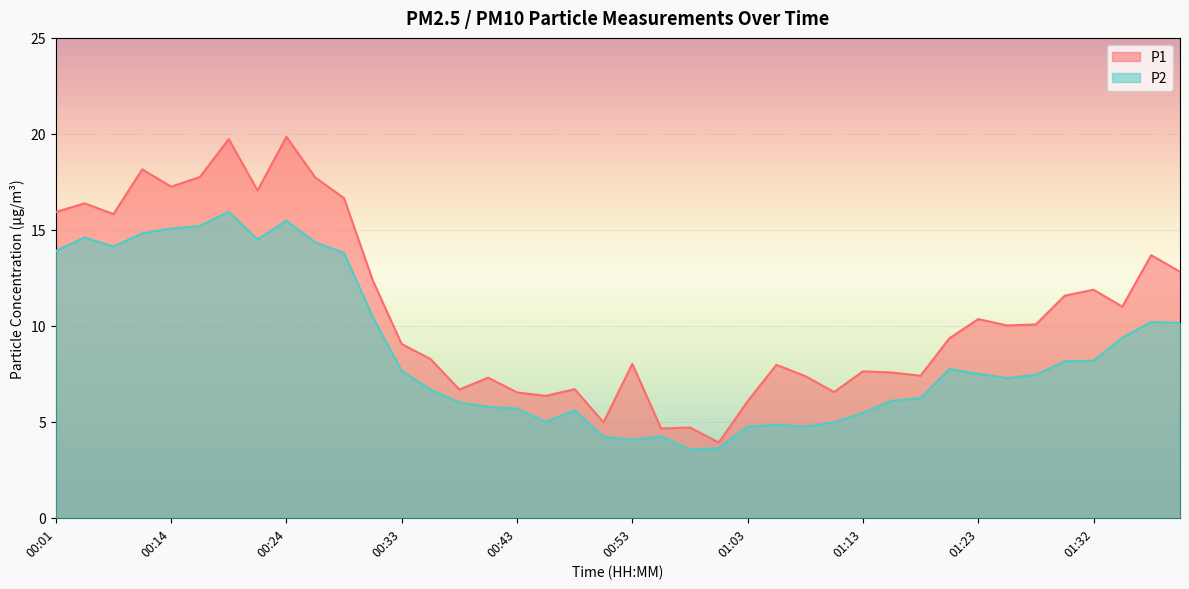

What is the highest value of the P2 series?

15.9